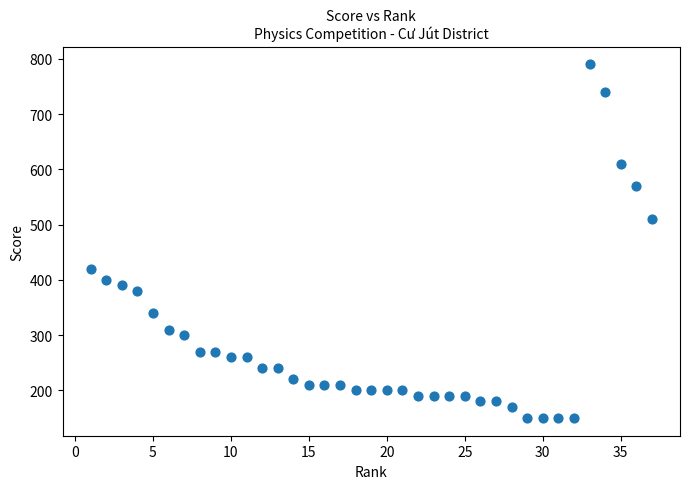

What Y value in the scatter plot is closest to 470?

510